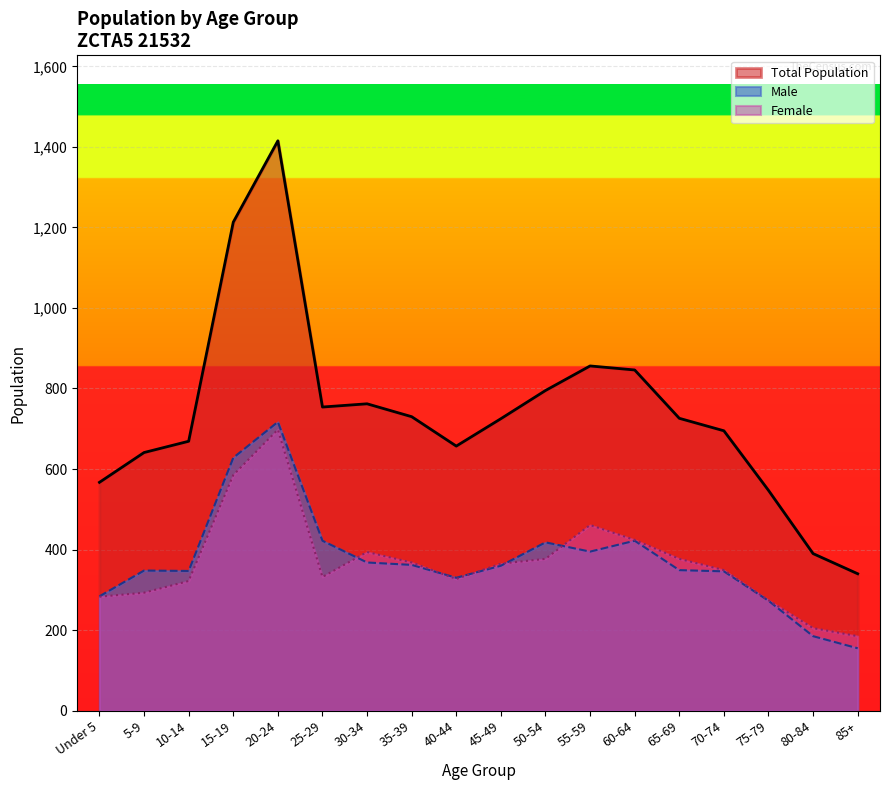

What is the label of the 6th point from the left?

25-29